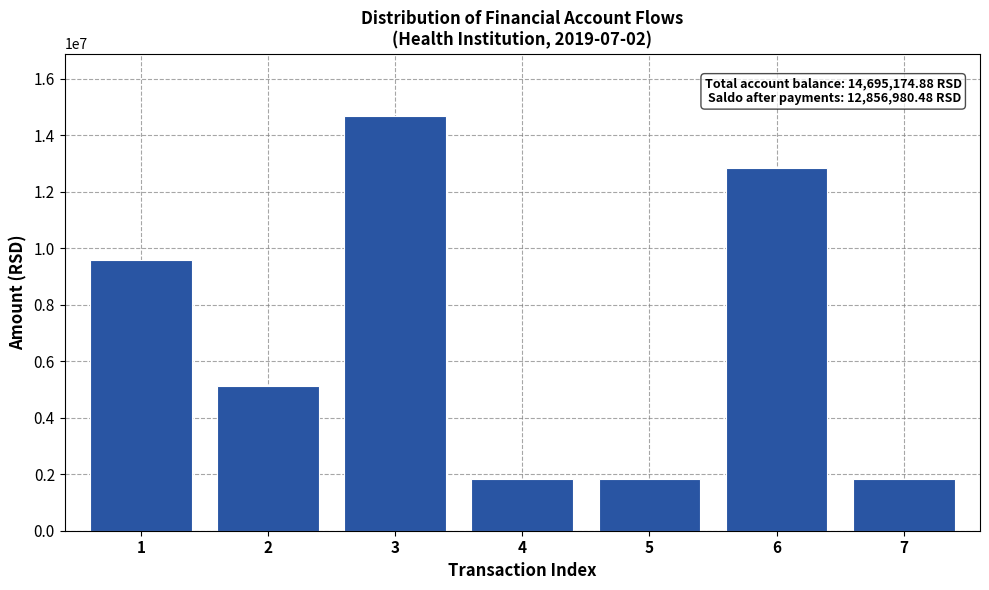

Reading right to left, transcribe all the data shown in this chart.

7=1838194.4	6=12856980.5	5=1838194.4	4=1838194.4	3=14695174.9	2=5115208.3	1=9579966.6